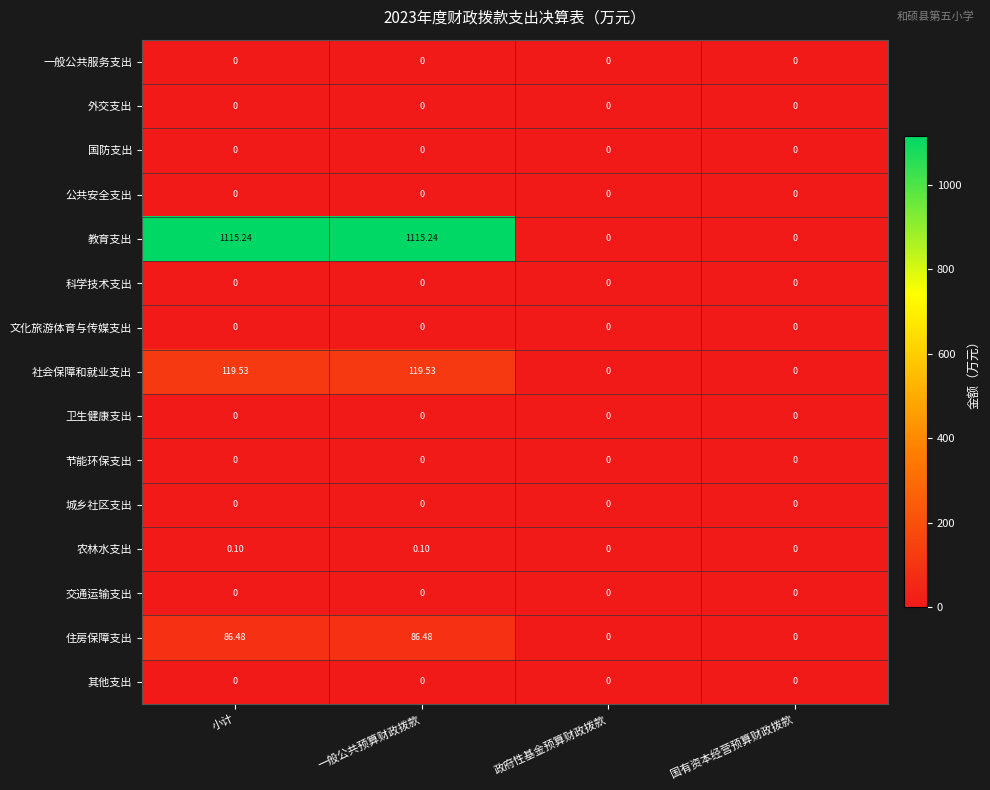

Between 一般公共预算财政拨款 and 国有资本经营预算财政拨款, which series saw the biggest shift?

教育支出